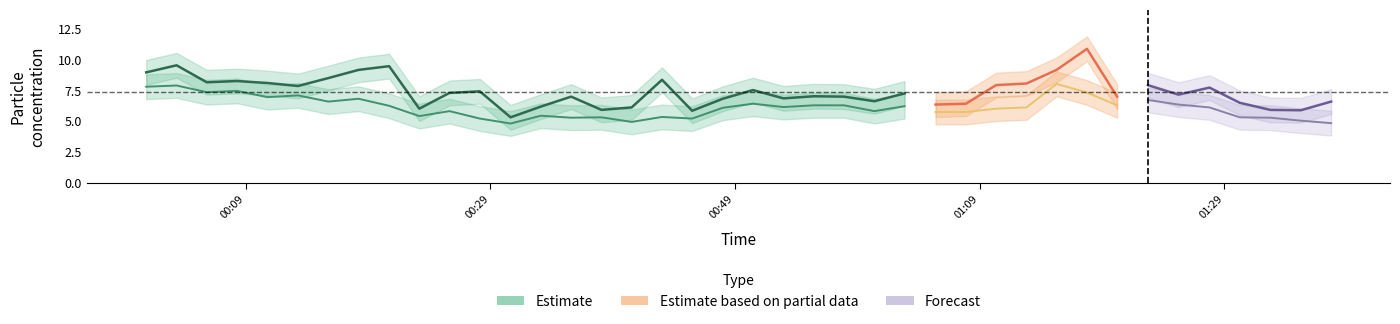

What is the spread (max minus min) of values at 32?

2.7